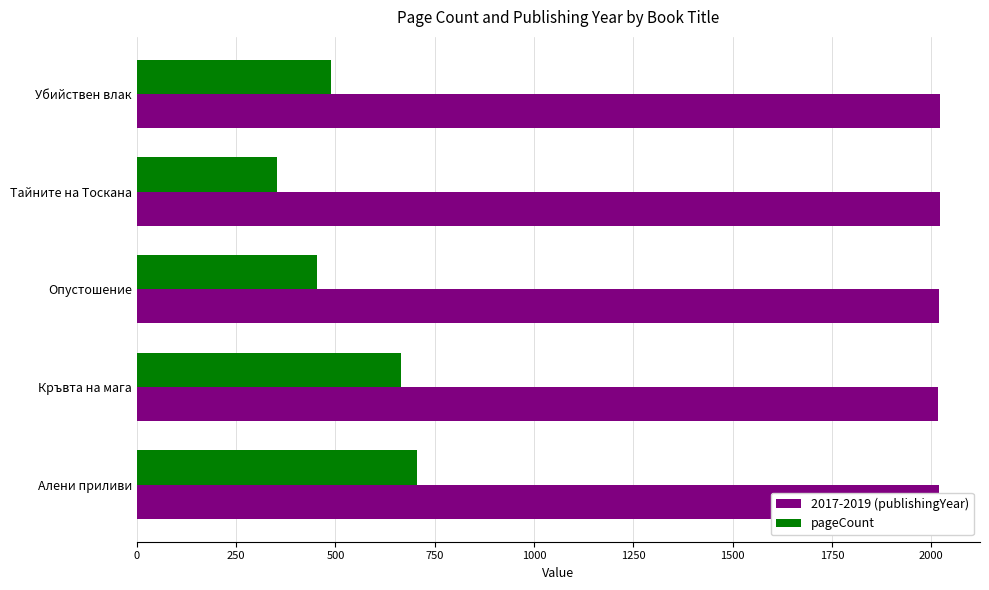

Which series has the widest spread of values?

pageCount